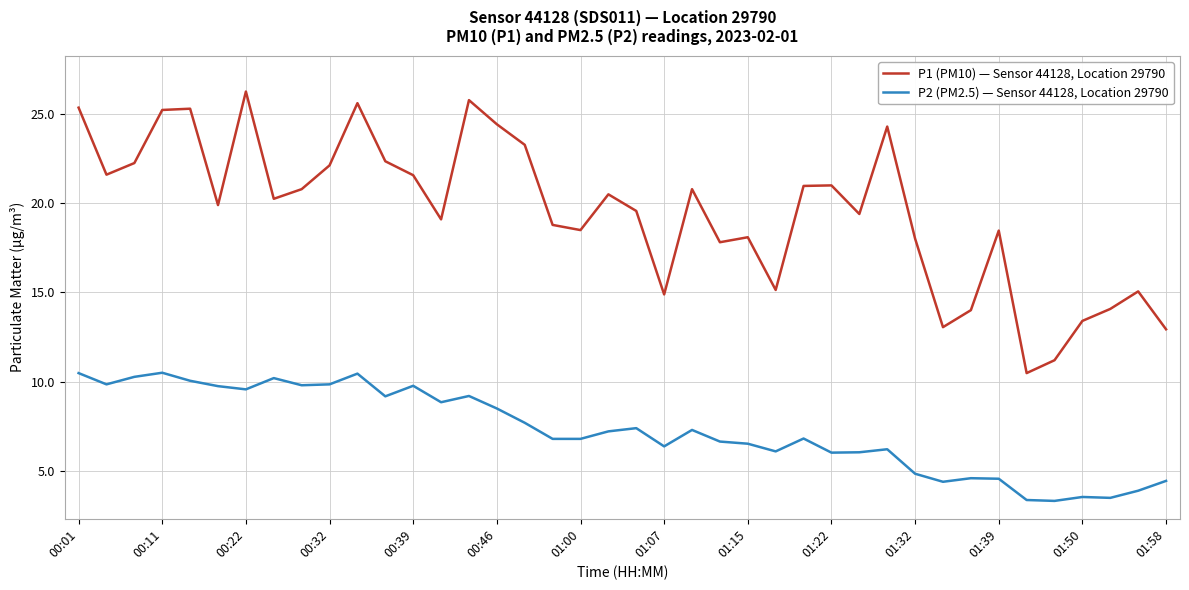

What is the minimum value for P2 (PM2.5) — Sensor 44128, Location 29790?

3.3